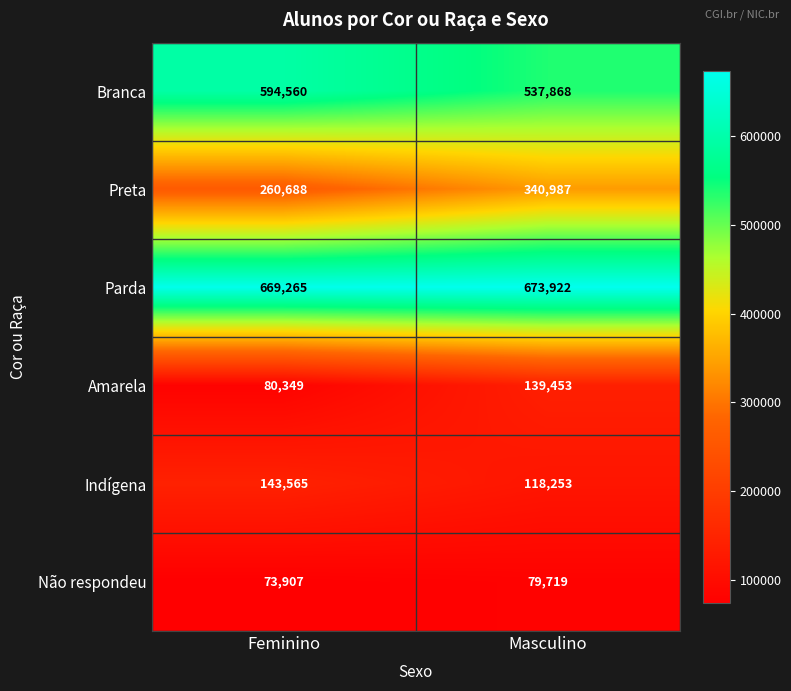

Rank the categories by Não respondeu value from lowest to highest.

Feminino, Masculino